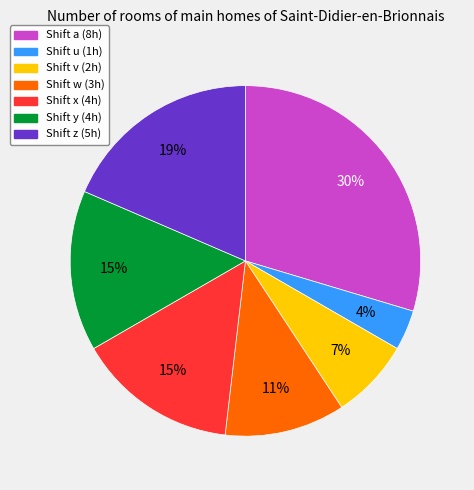

To the nearest percent, what is the difference between the largest and smallest slice percentages?

26%